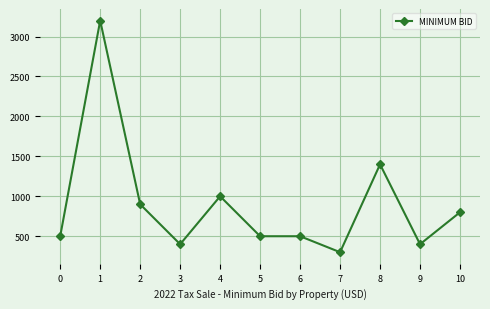

True or false: there are more than 0 points higher than both neighbors.

True